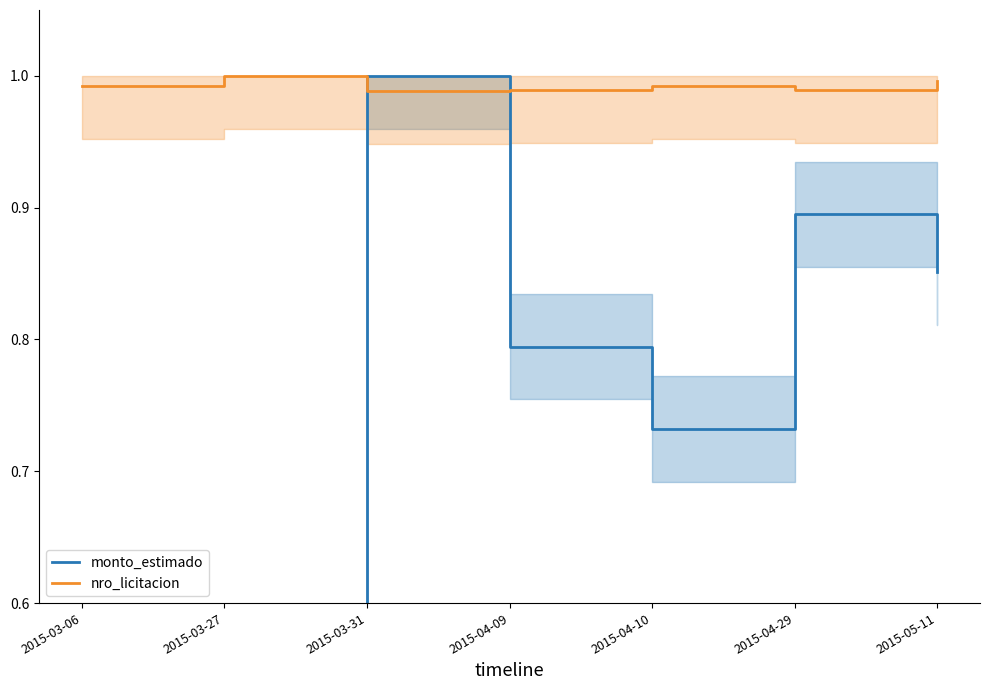

What is the smallest value displayed?

0.1